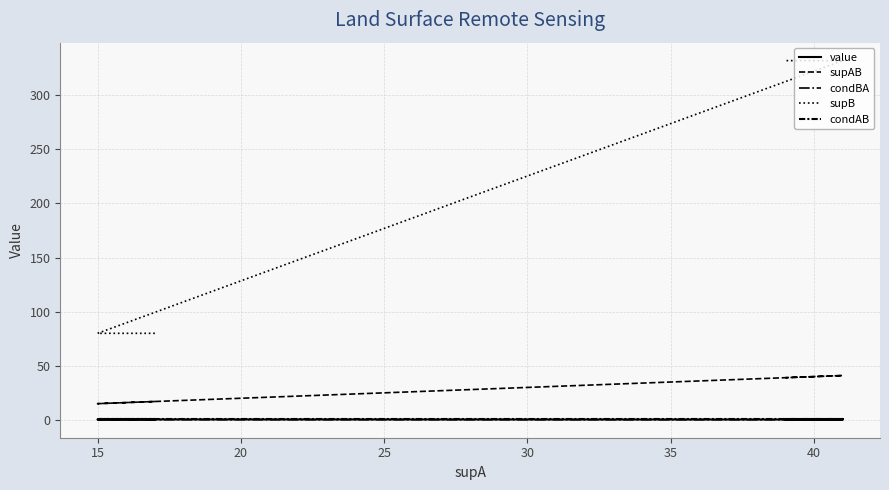

True or false: condAB and condBA intersect in this chart.

False